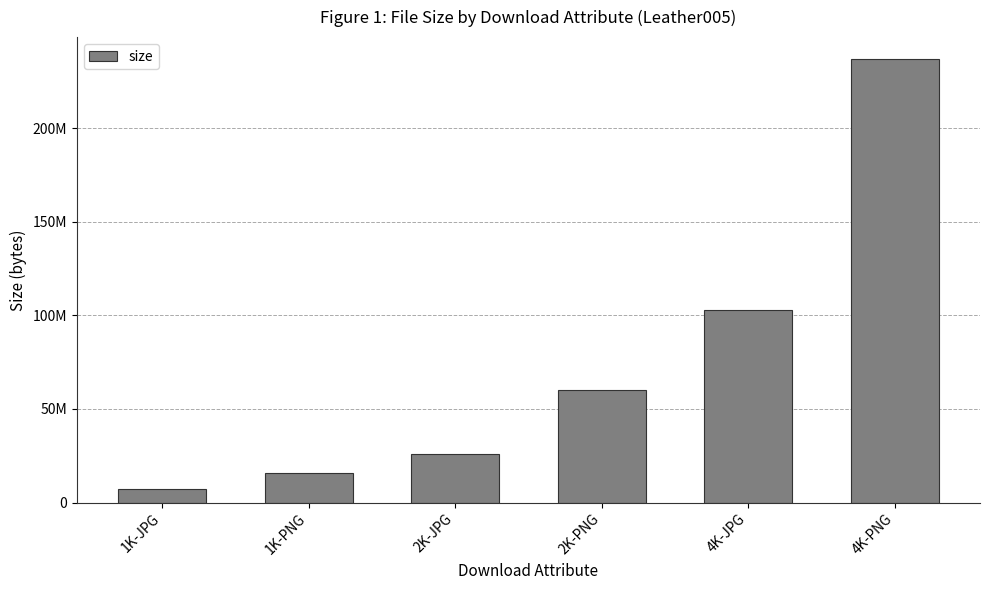

True or false: the data shows 15787090 at 1K-PNG.

True